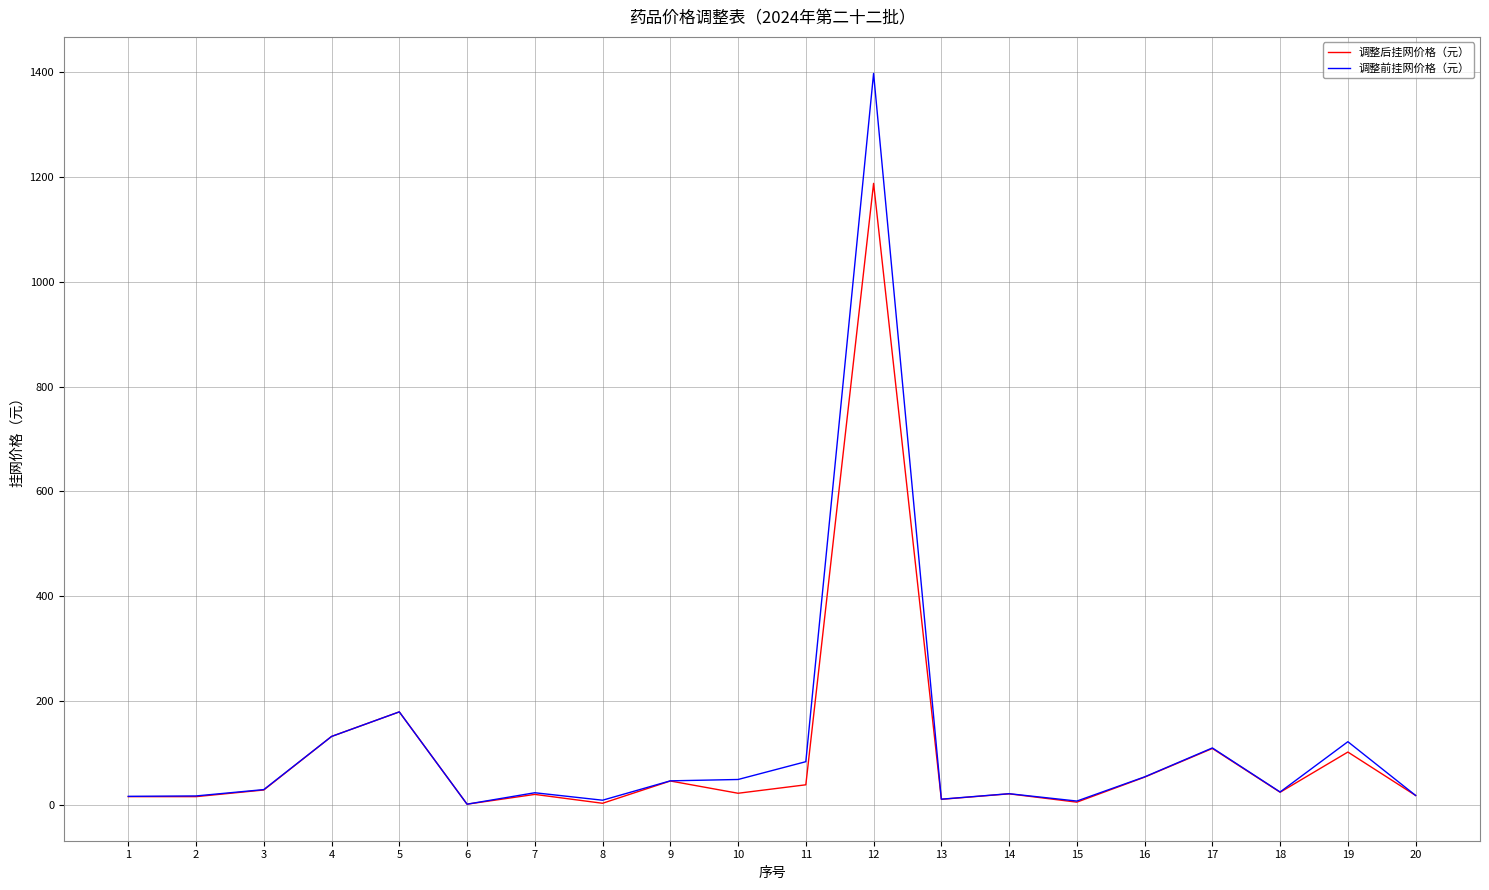

Which series has the largest range (max minus min)?

调整前挂网价格（元）